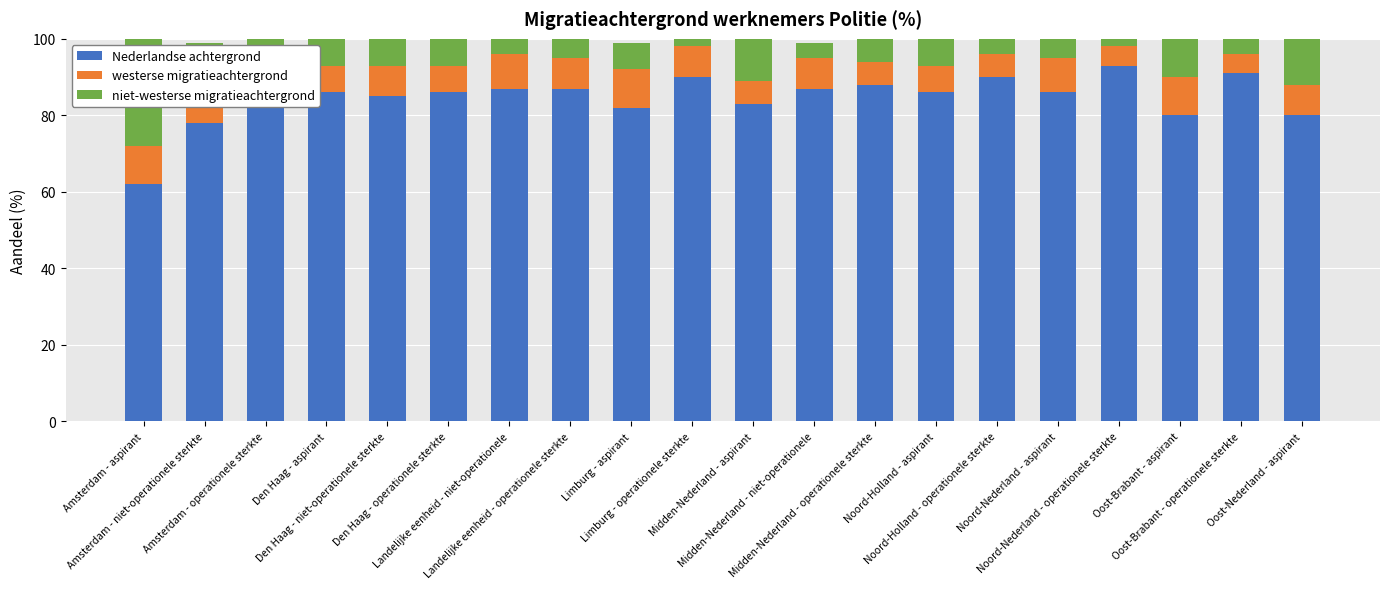

What is the highest value of the Nederlandse achtergrond series?

93